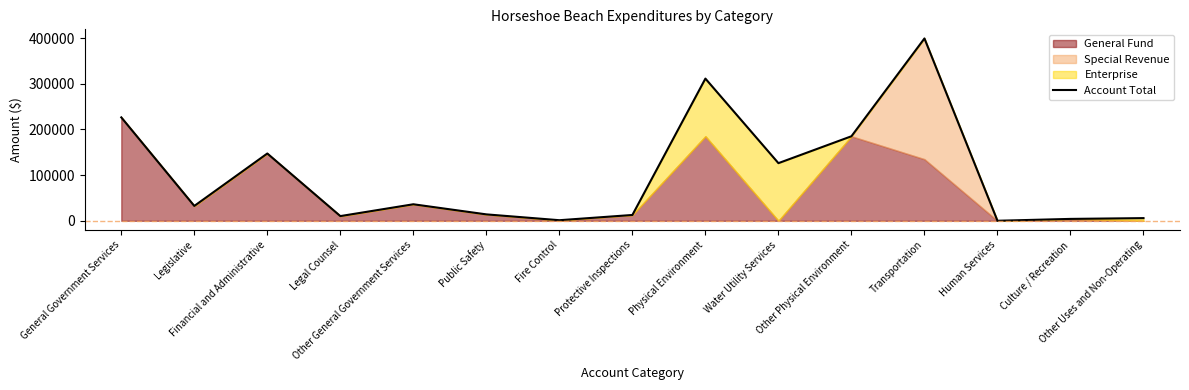

What is the label of the 13th point from the right?

Financial and Administrative